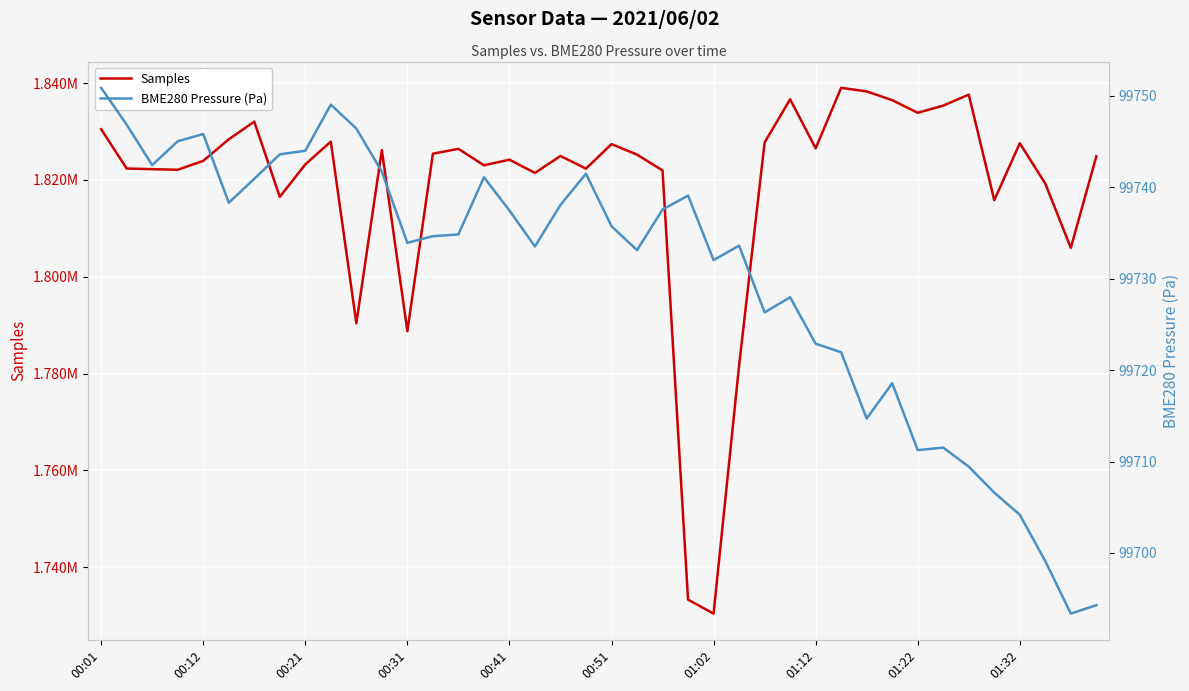

Which series has the largest total across all categories?

Samples